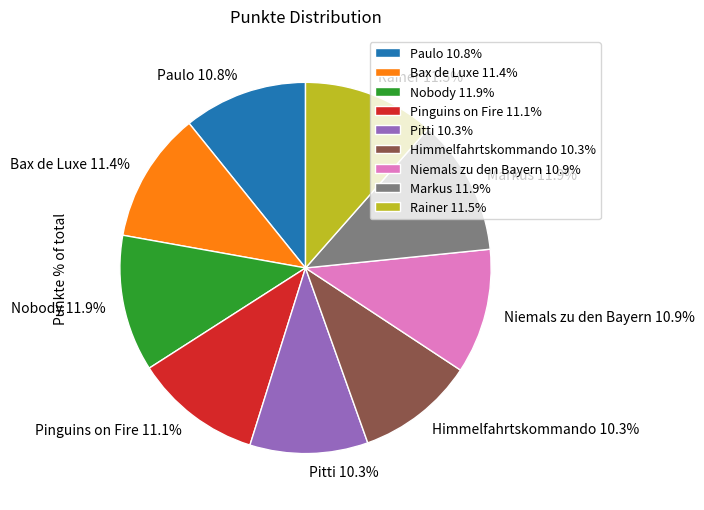

What portion of the pie excludes Rainer?

88.5%